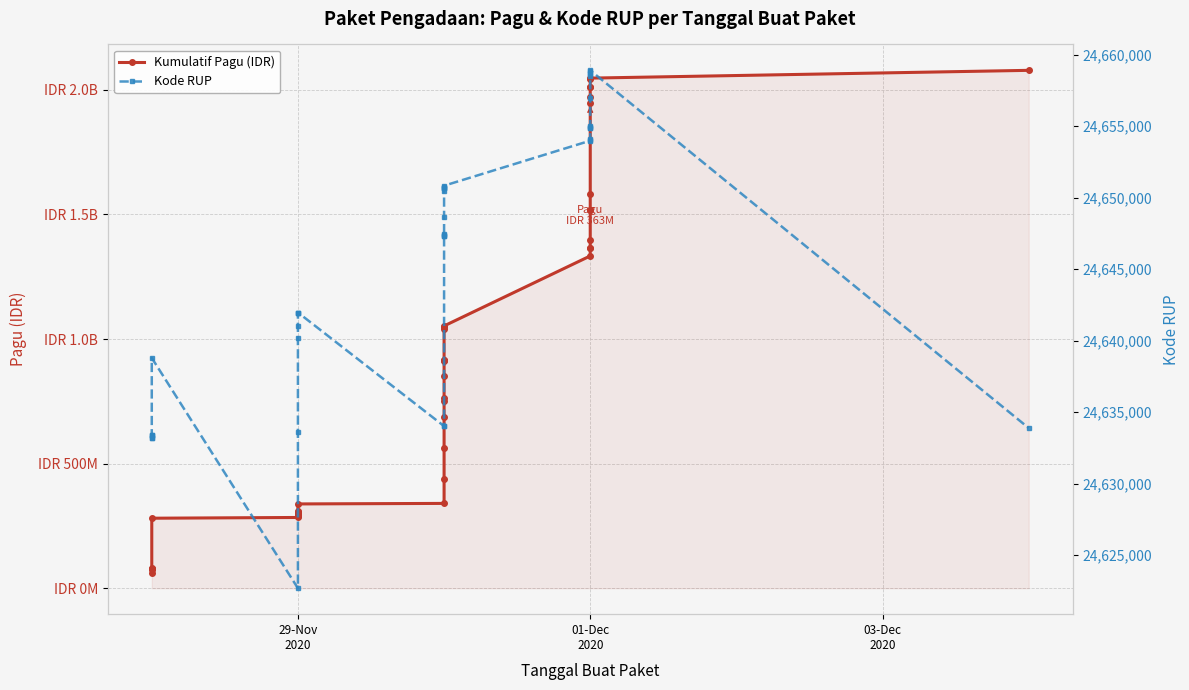

Which series has the largest total across all categories?

Kumulatif Pagu (IDR)